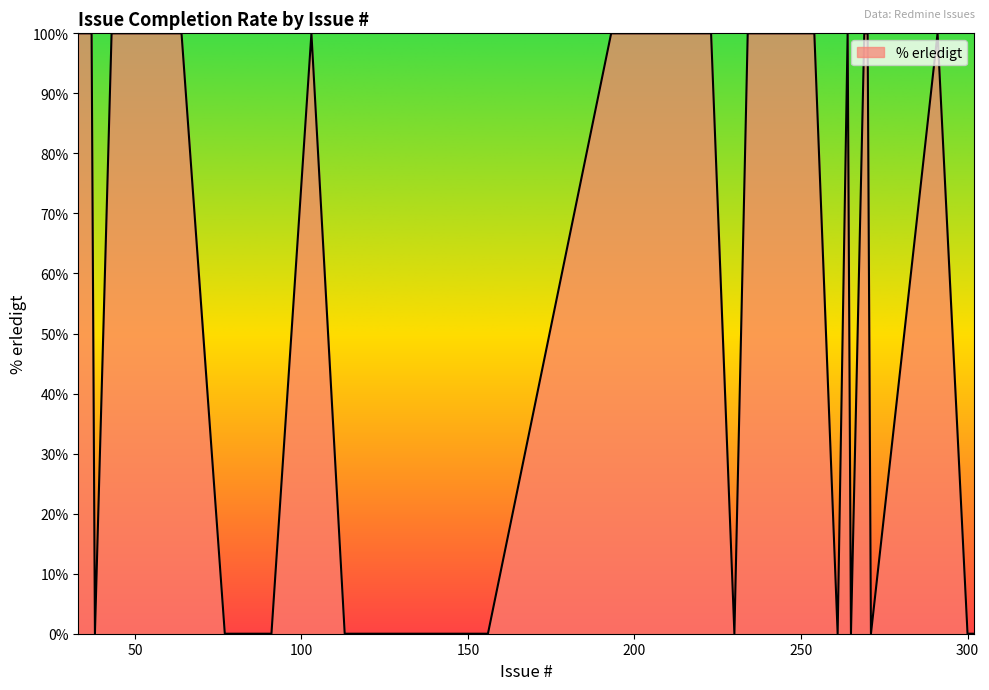

What is the difference between the maximum and minimum values?

100